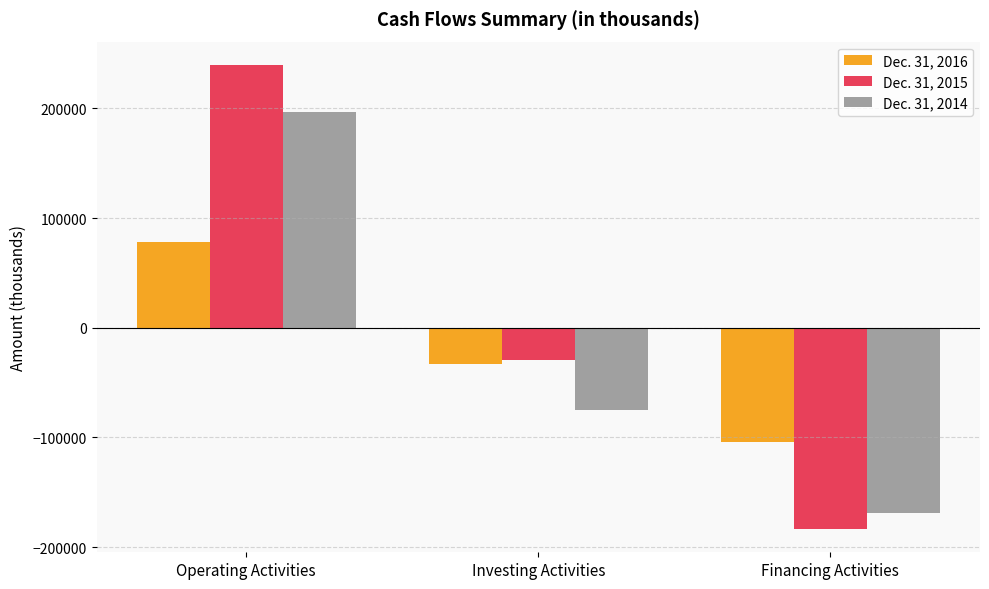

What is the lowest value of the Dec. 31, 2016 series?

-104193